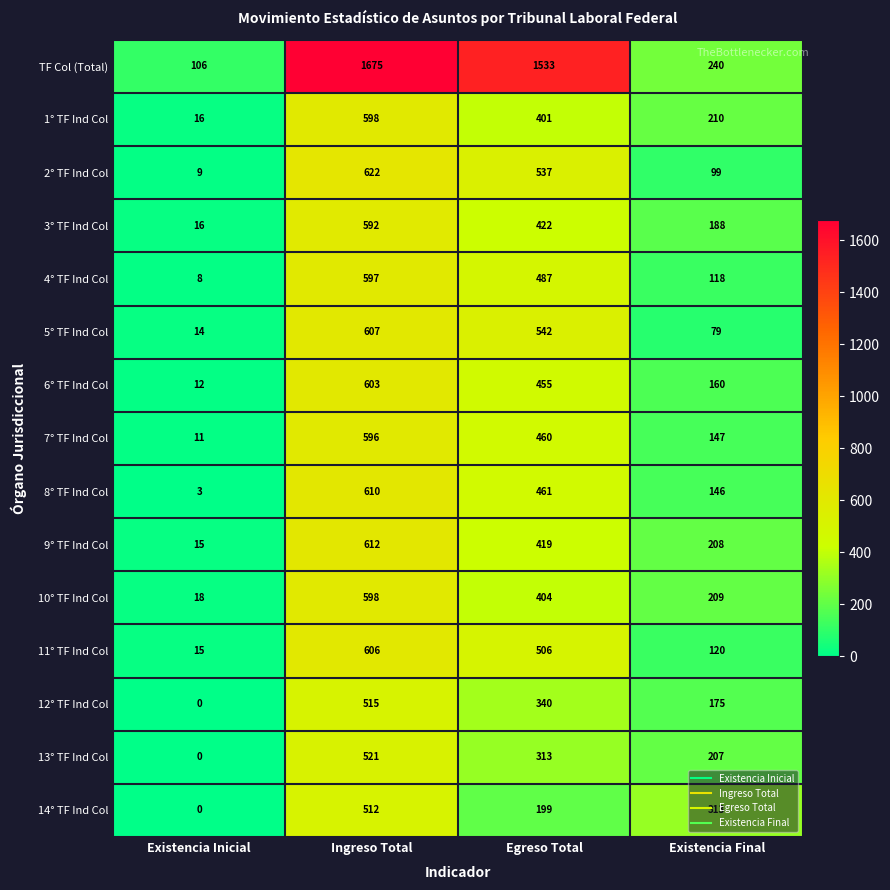

List the labels in order of TF Col (Total) value, smallest first.

Existencia Inicial, Existencia Final, Egreso Total, Ingreso Total